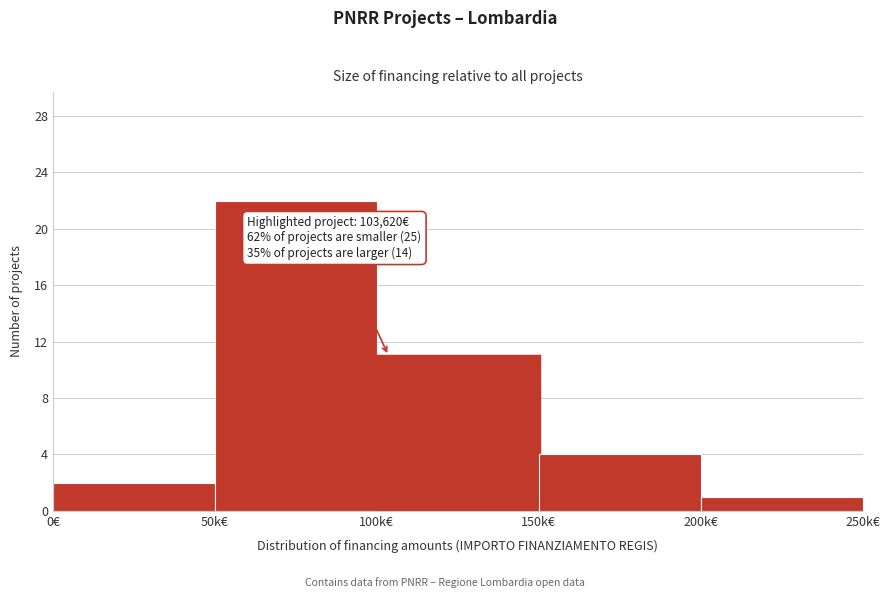

Reading right to left, transcribe all the data shown in this chart.

1	4	11	22	2